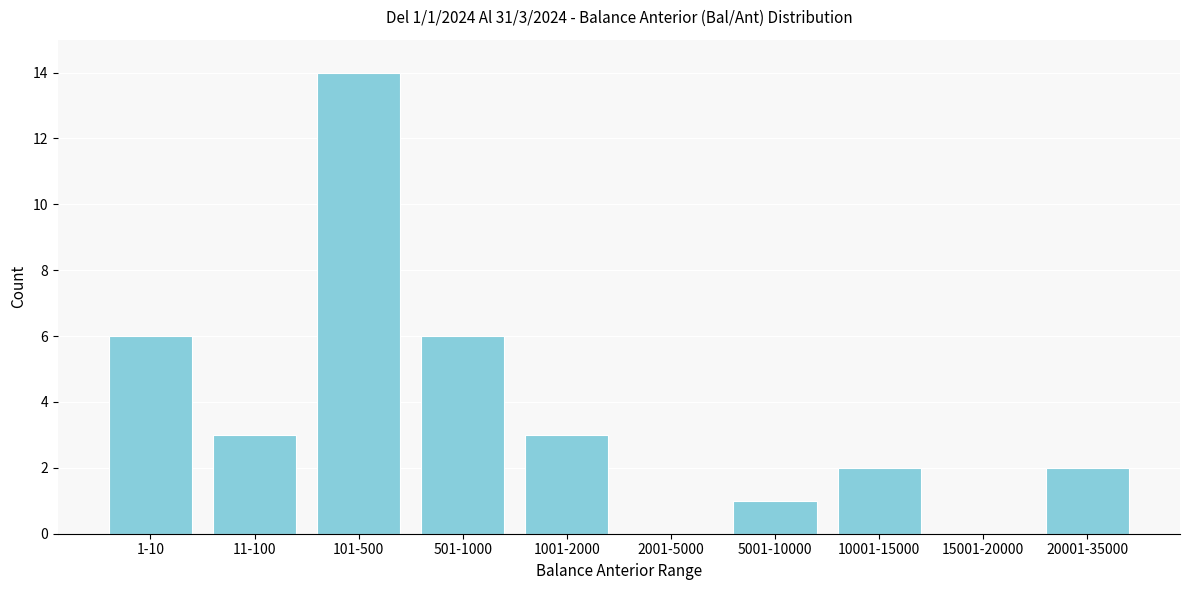

Reading left to right, what are all the values shown in this chart?

1-10=6	11-100=3	101-500=14	501-1000=6	1001-2000=3	2001-5000=0	5001-10000=1	10001-15000=2	15001-20000=0	20001-35000=2